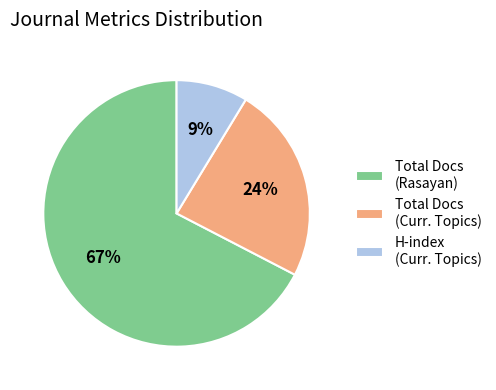

The Total Docs (Curr. Topics) slice represents 33% of the pie. True or false?

False